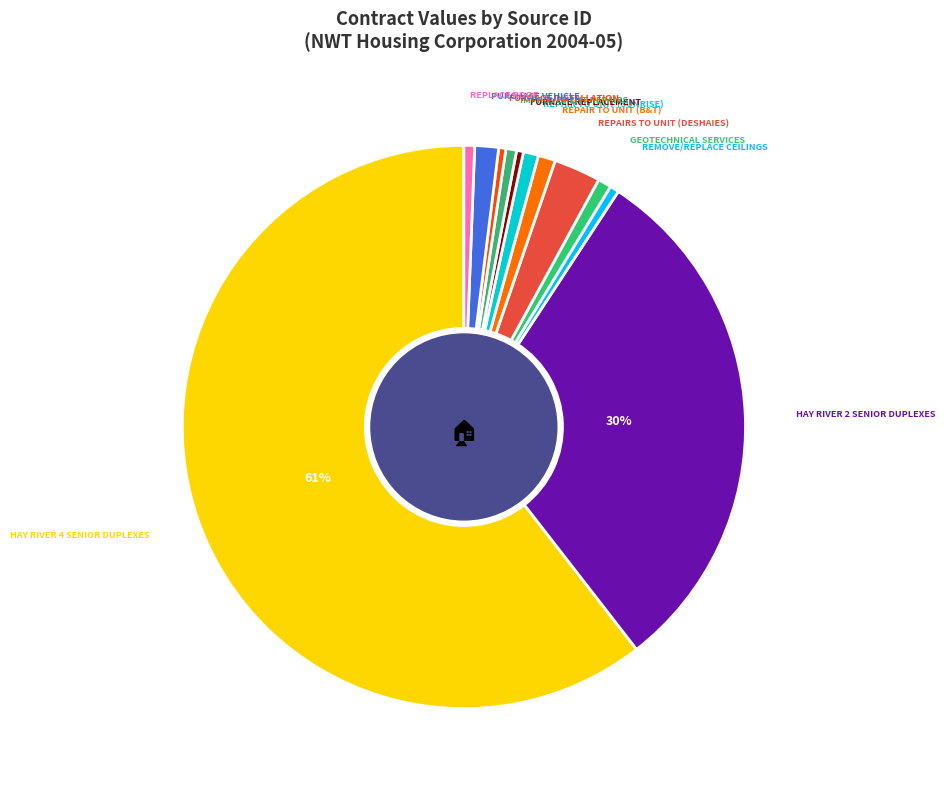

Count the number of slices in the pie.

12